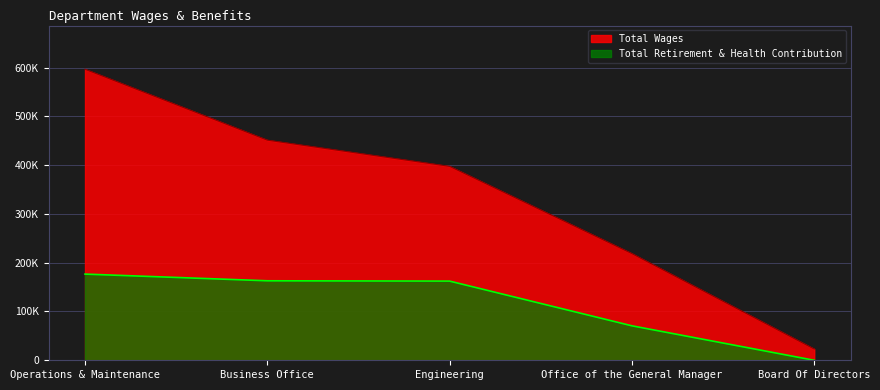

True or false: Total Wages and Total Retirement & Health Contribution intersect in this chart.

False